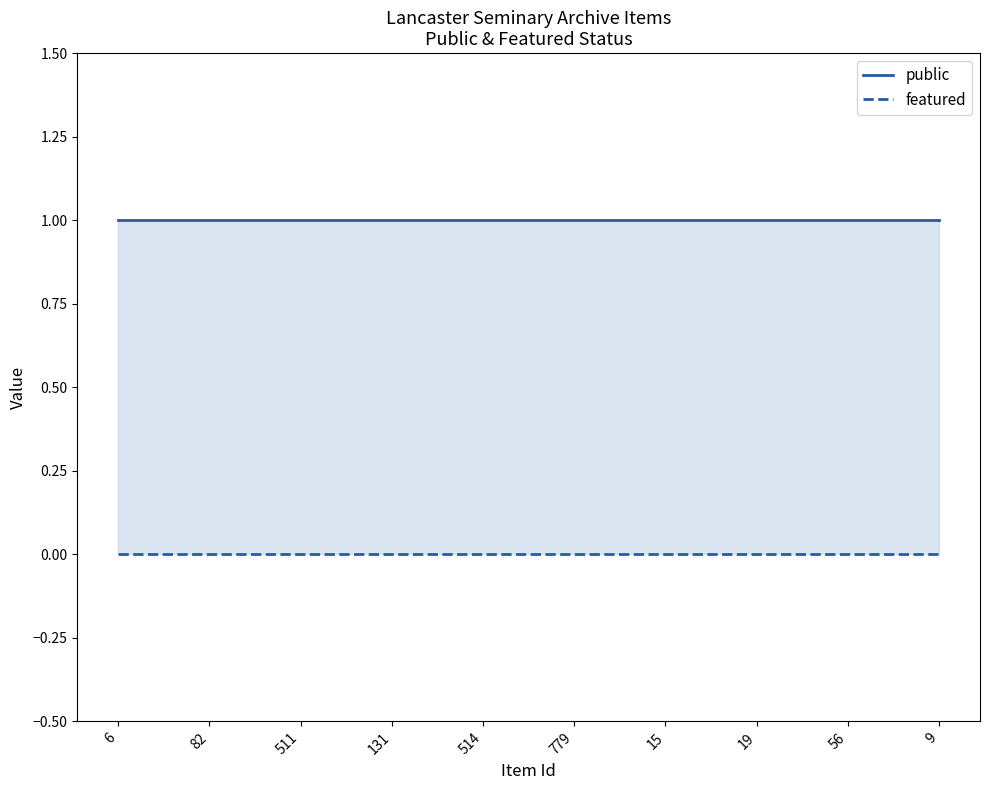

At which label does public reach its peak?

6